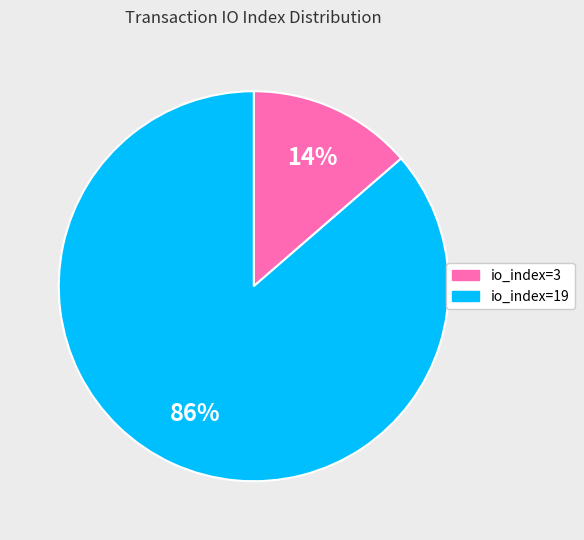

How many segments does this pie chart have?

2